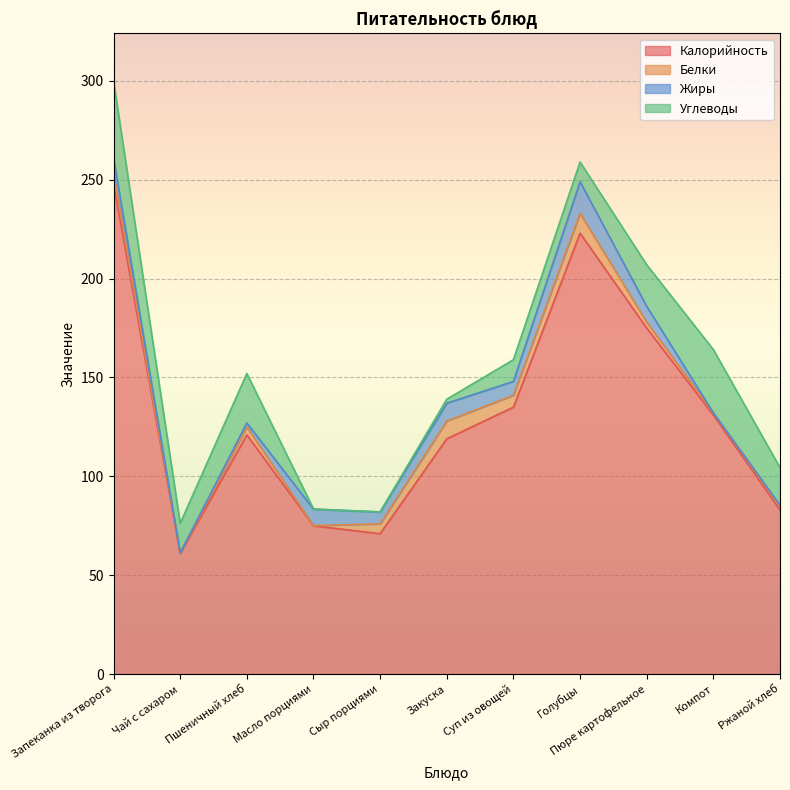

How many data points in Белки are less than 4?

5